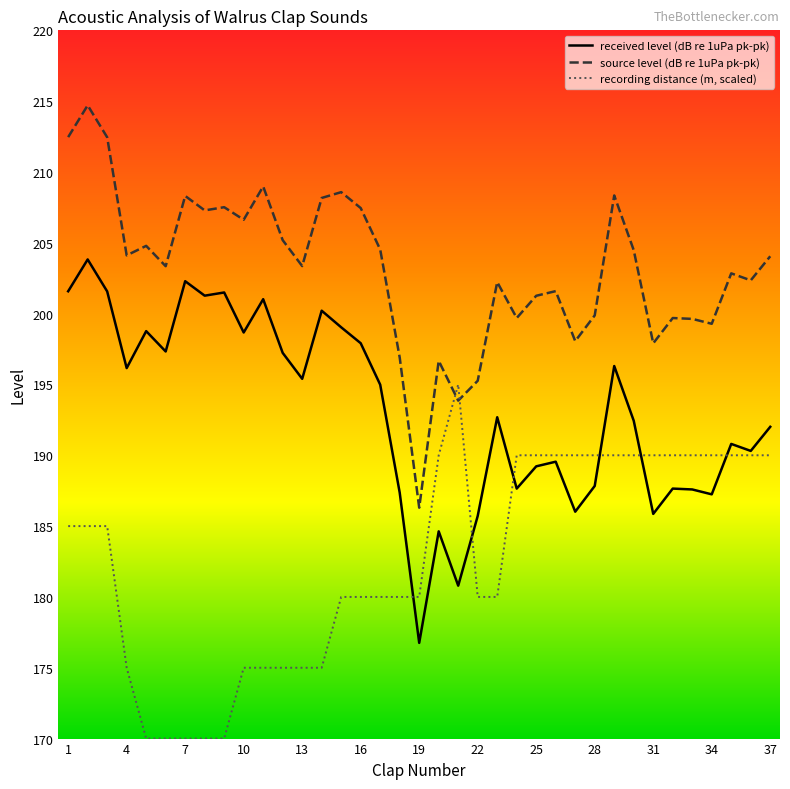

Does the chart display data point markers on the line(s)?

No